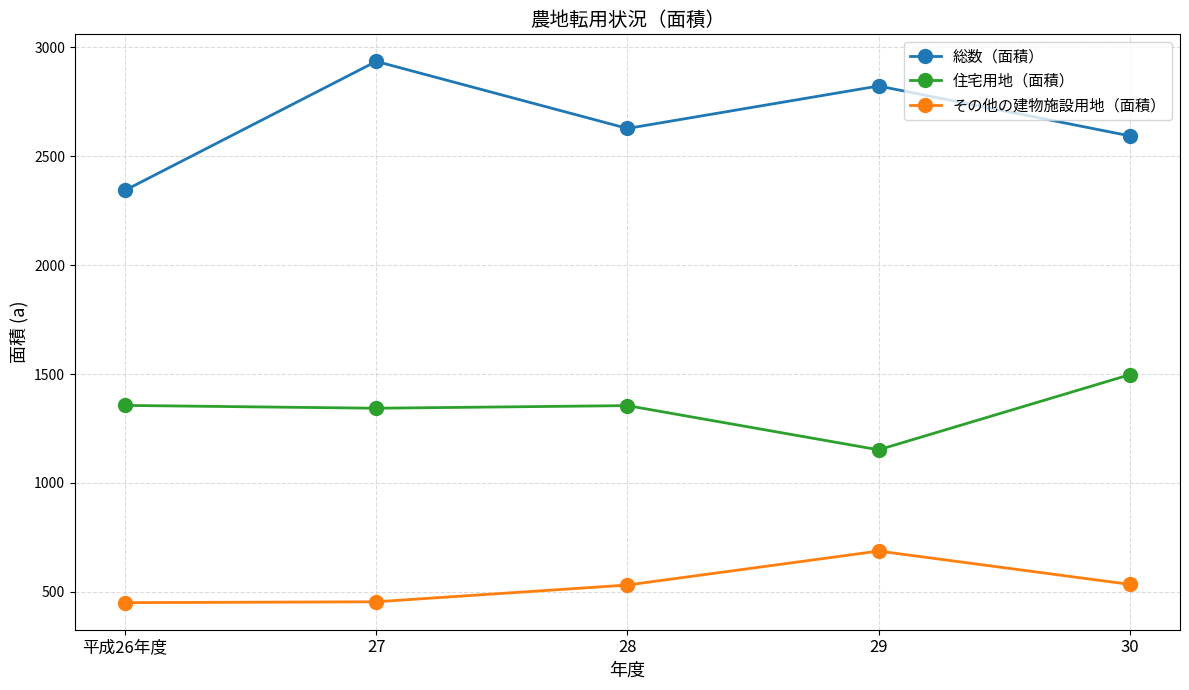

What is the average value of the 住宅用地（面積） series?

1341